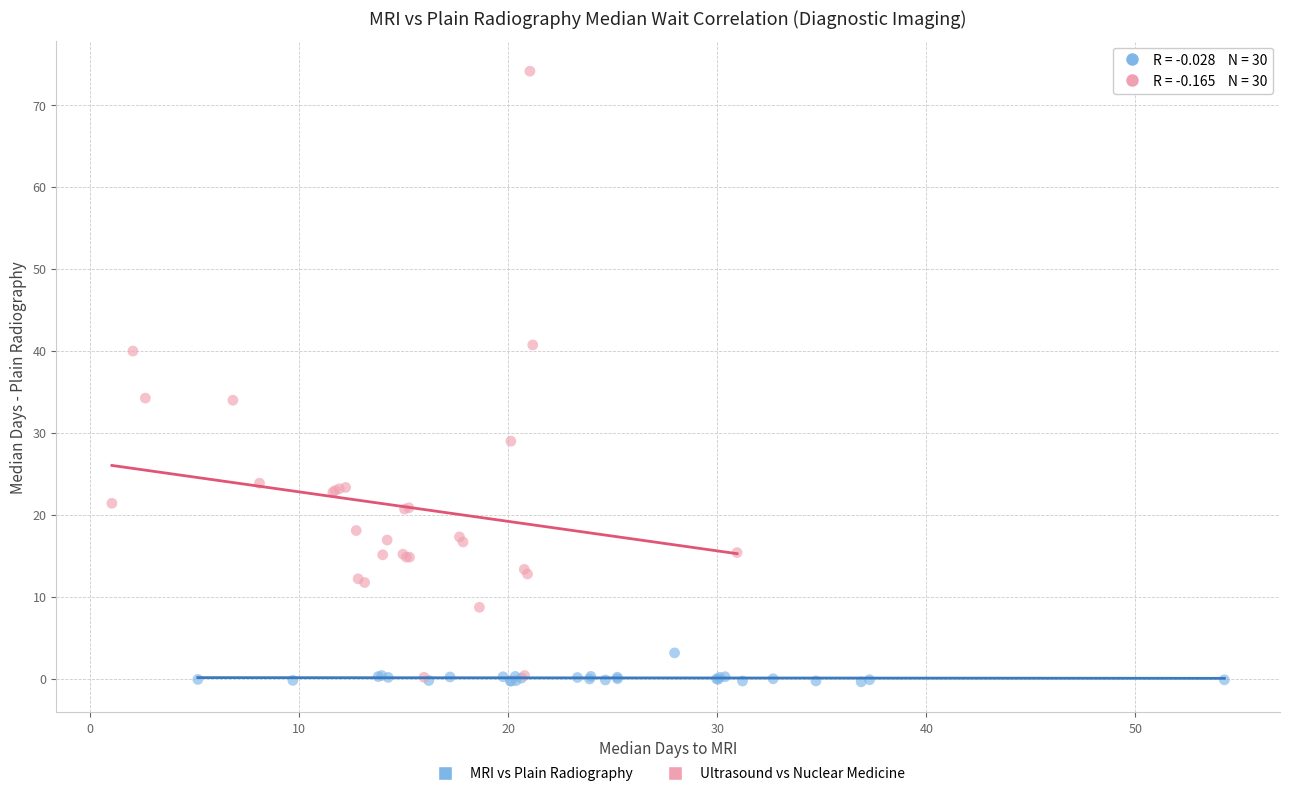

Which series contains the highest Y value?

Ultrasound vs Nuclear Medicine